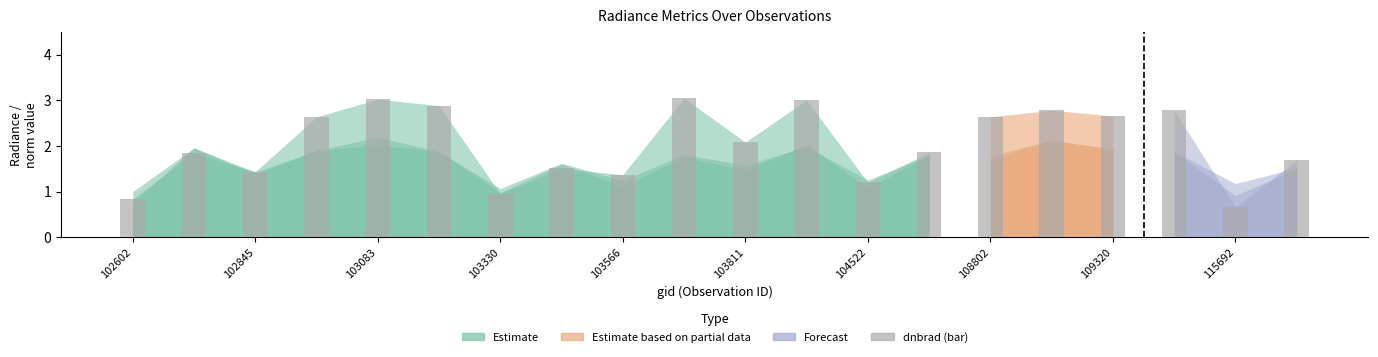

What is the value of the 19th bar from the left?

0.7